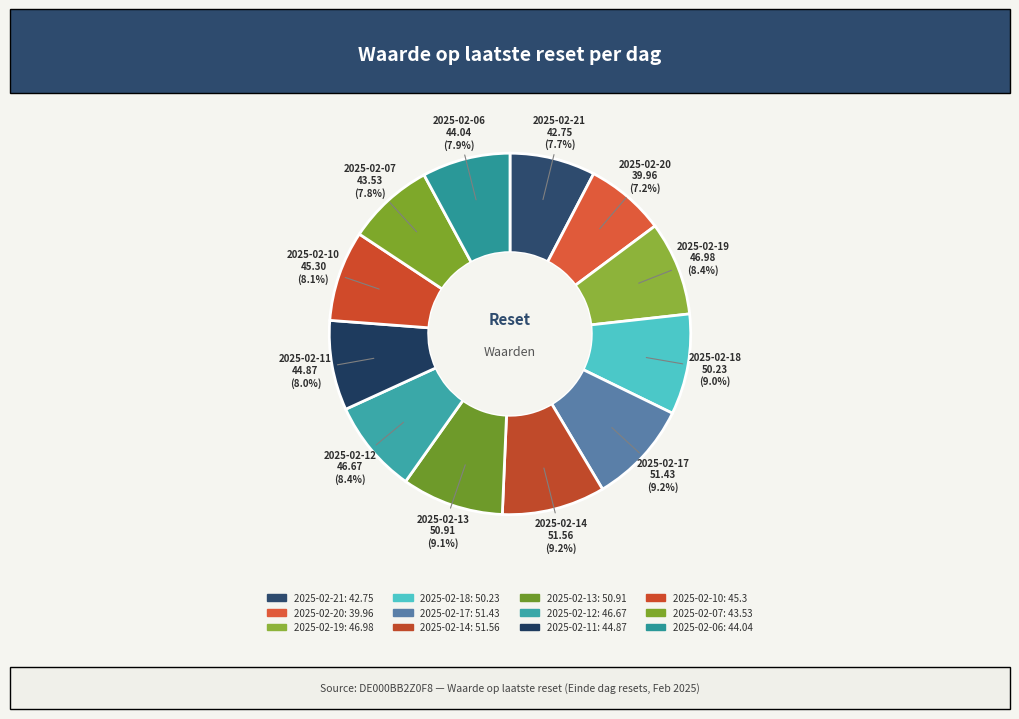

What is the change in value from 2025-02-19 to 2025-02-17?

+4.5